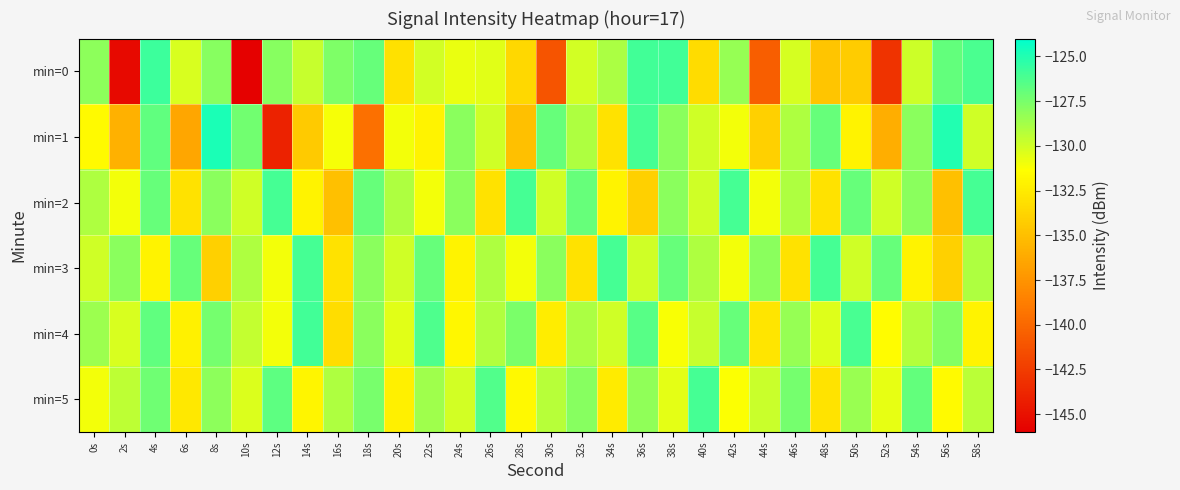

What is the smallest value displayed?

-145.9